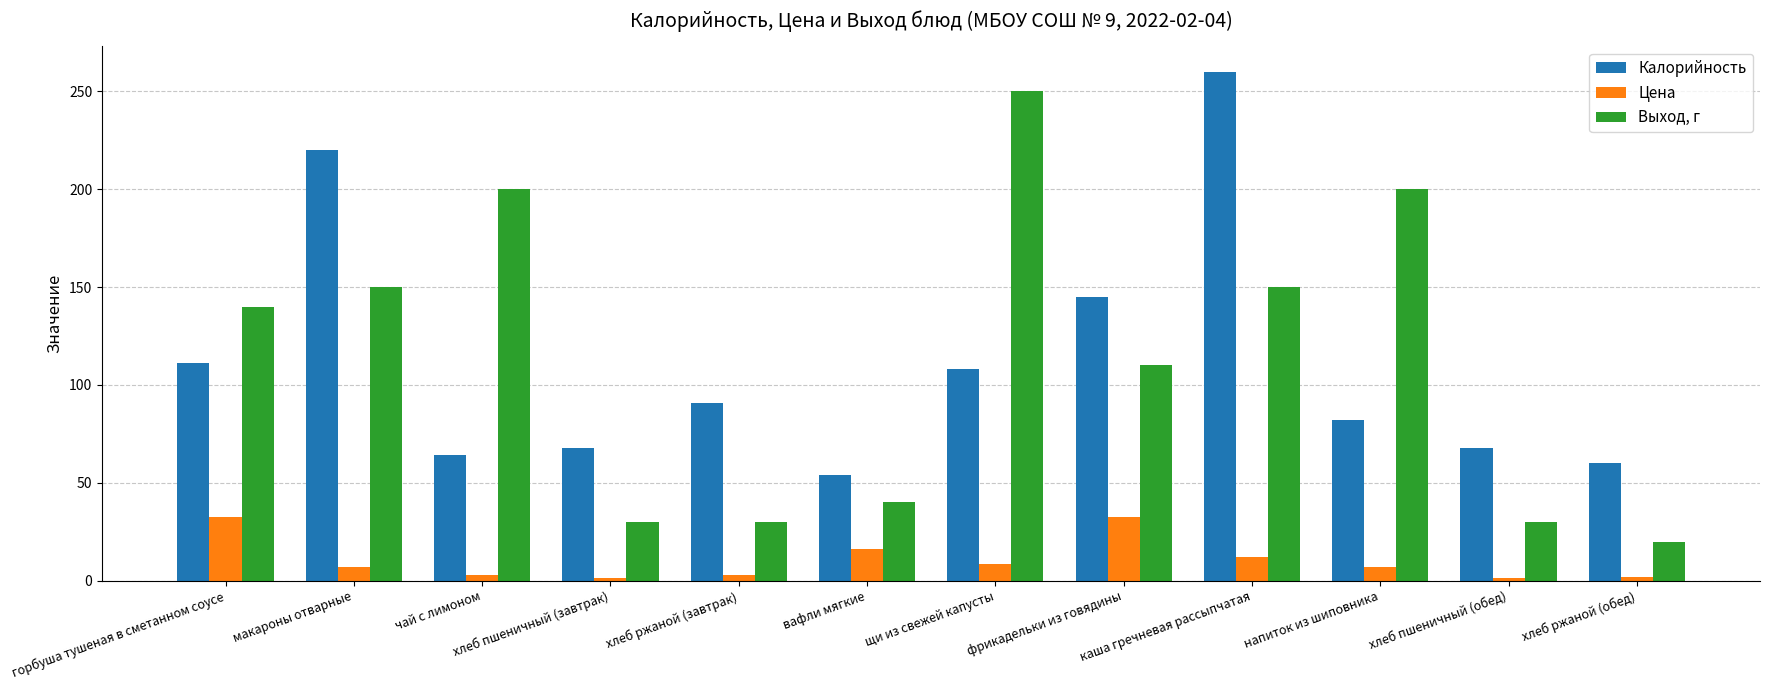

At which label is Калорийность closest to 157?

фрикадельки из говядины